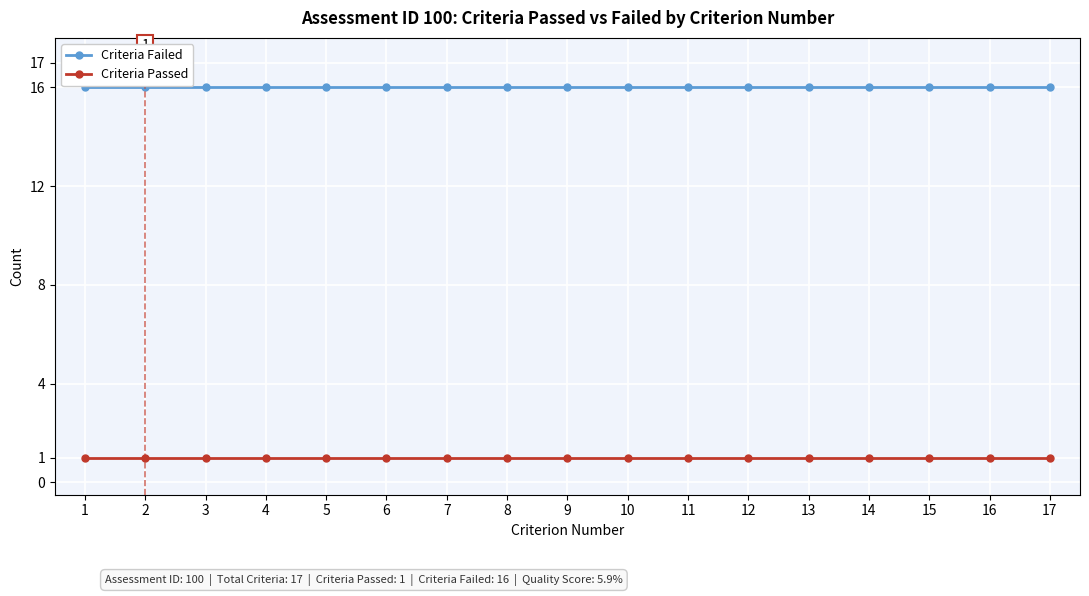

True or false: Criteria Passed and Criteria Failed intersect in this chart.

False